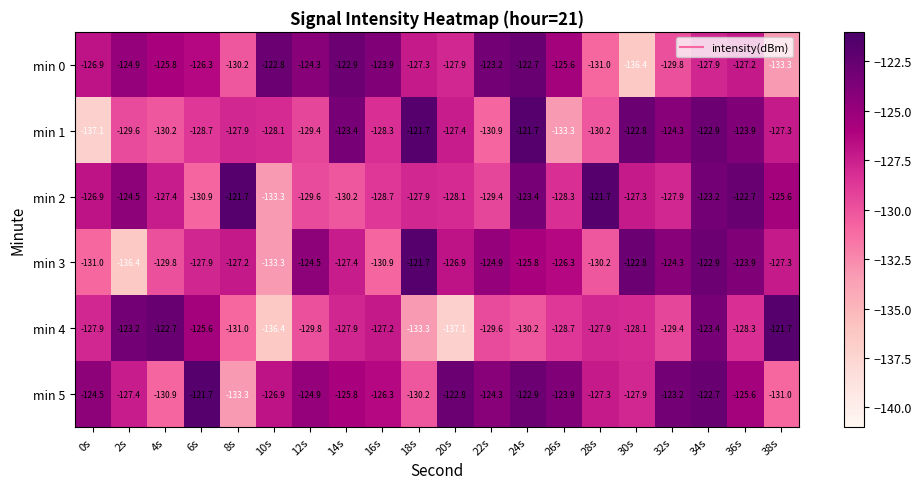

Is it true that min 2 equals -127.9 at 32s?

True